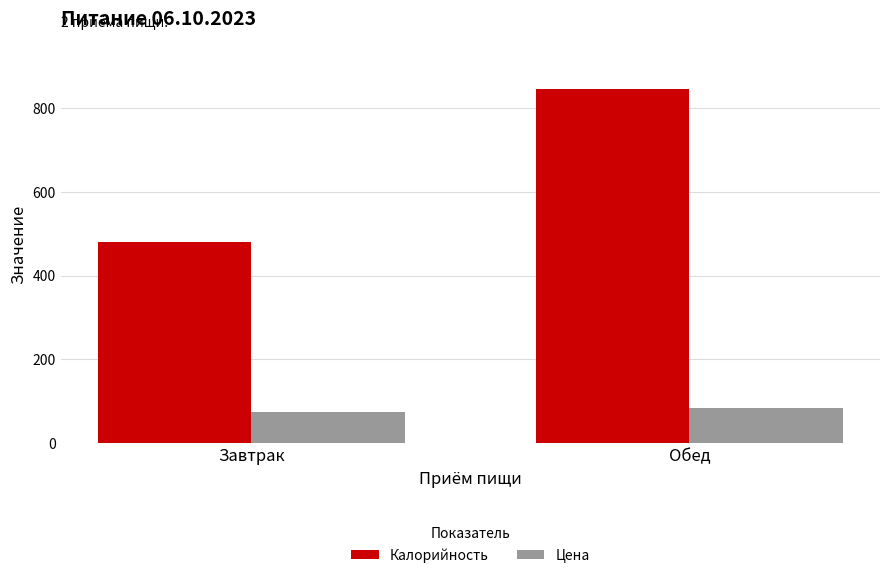

The Калорийность series shows 845.0 at Обед. True or false?

True